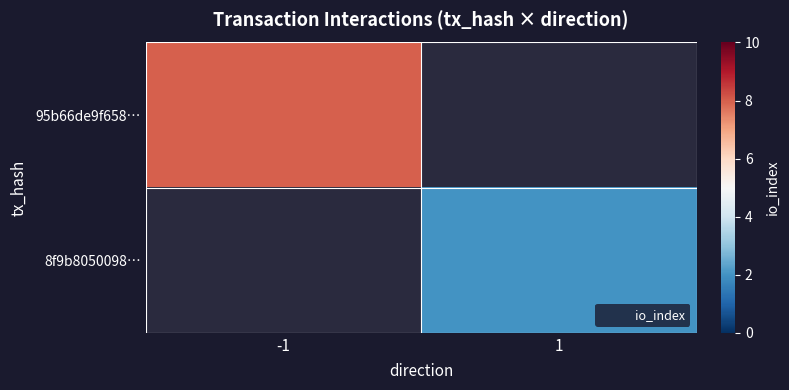

What is the smallest value displayed?

2.0